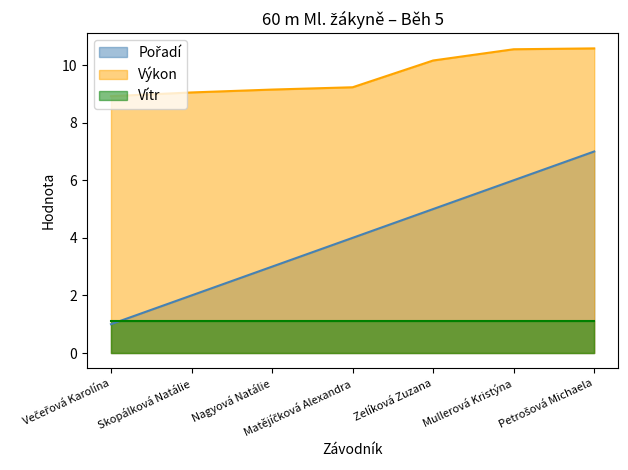

True or false: Výkon and Pořadí intersect in this chart.

False